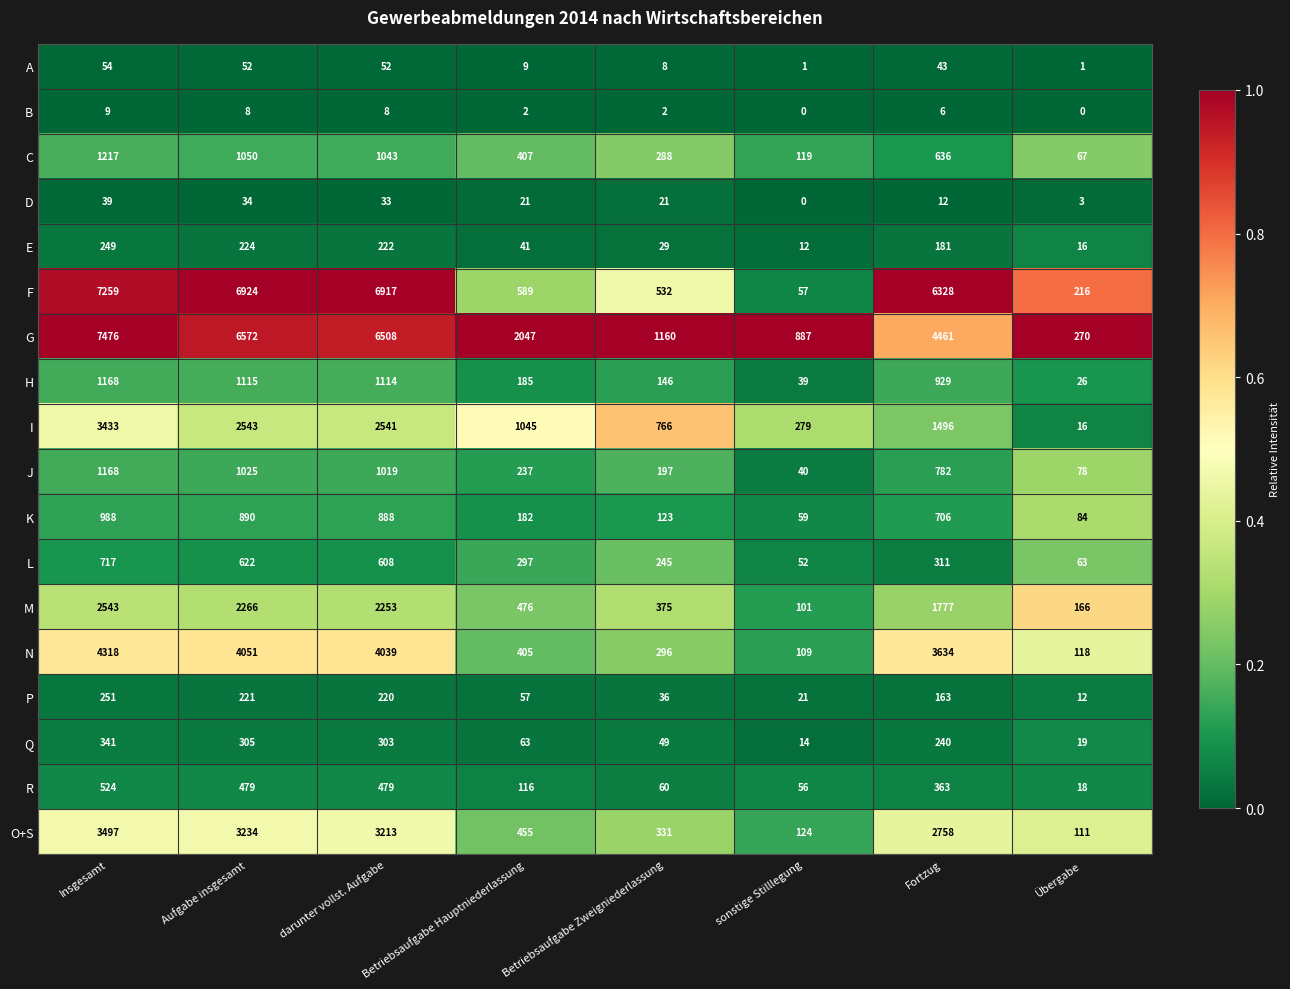

What is the minimum value for E?

12